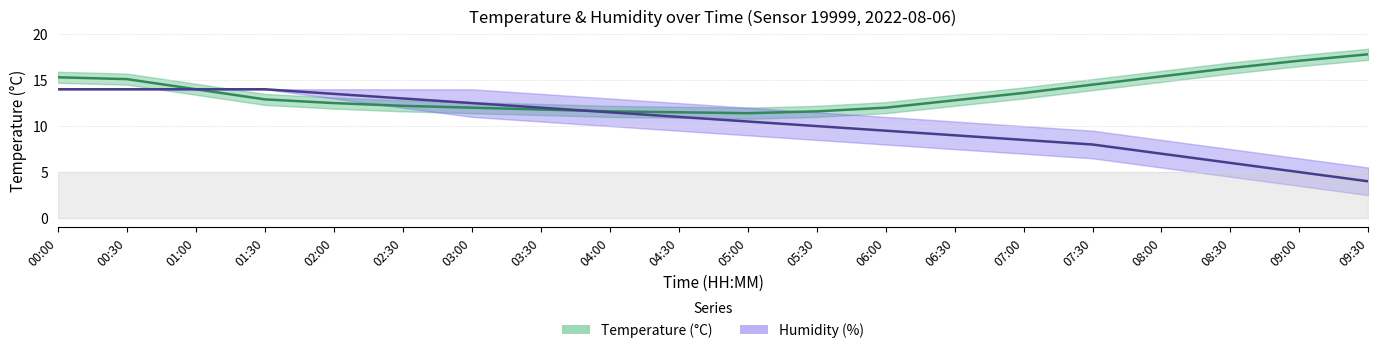

Is it true that Temperature (°C) equals 6.0 at 01:00?

False